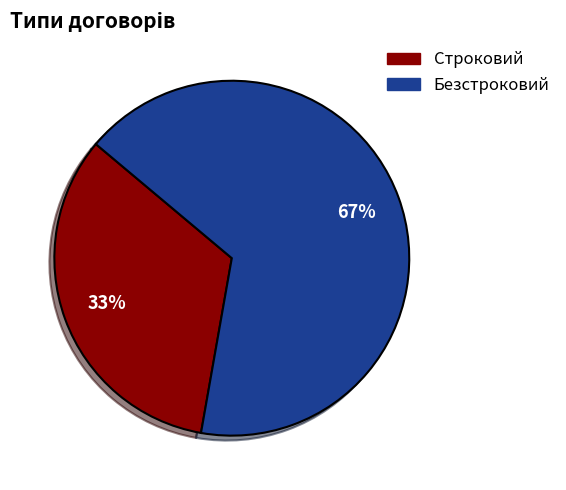

Approximately how many times larger is the value at Безстроковий compared to Строковий?

2.0